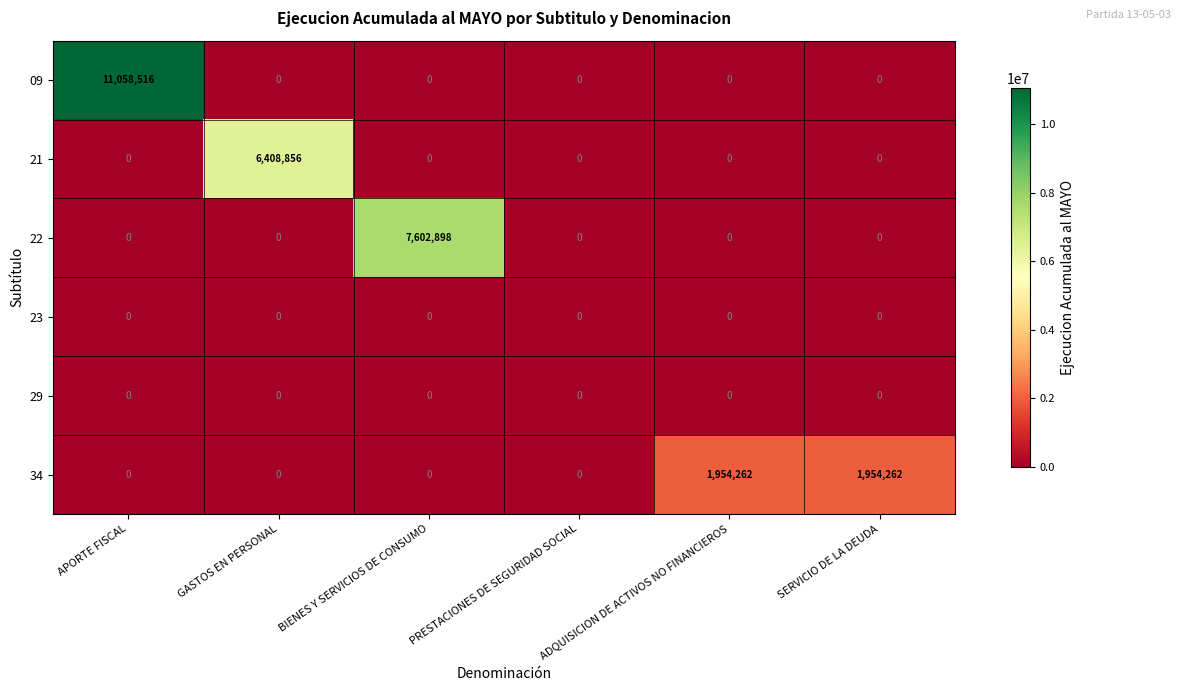

Count the number of categories in the chart.

6